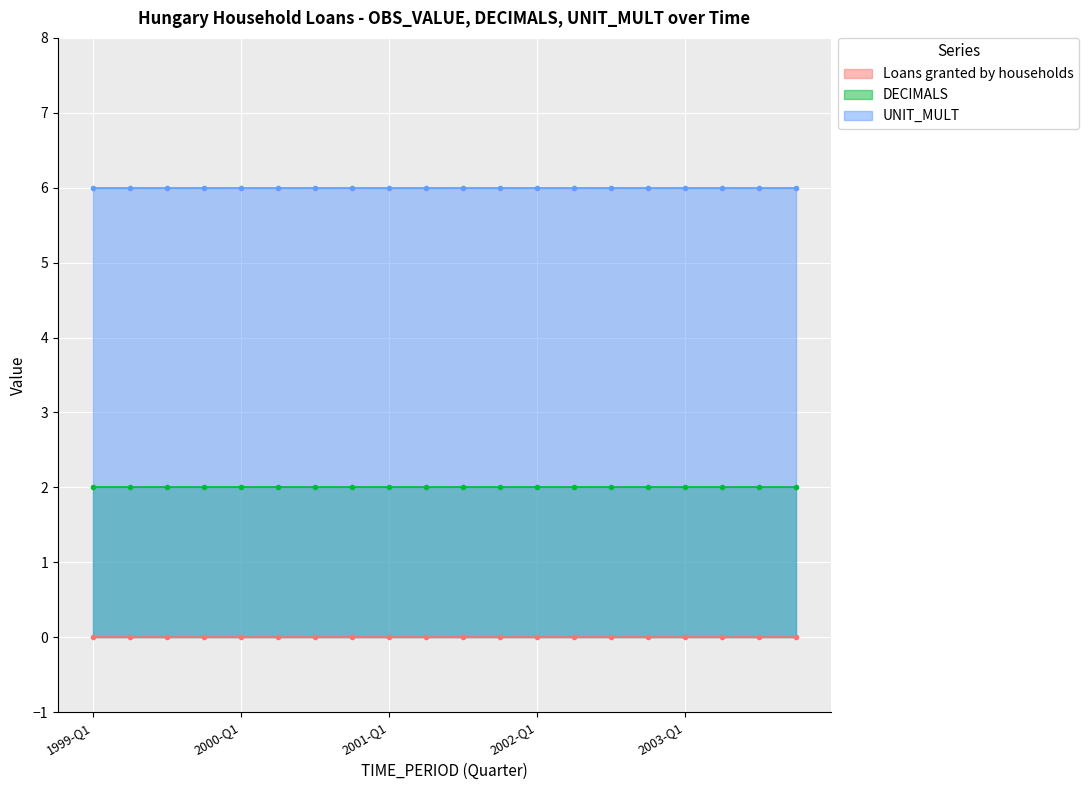

Is the value of DECIMALS at 1999-Q2 greater than the value of Loans granted by households at 2003-Q2?

Yes